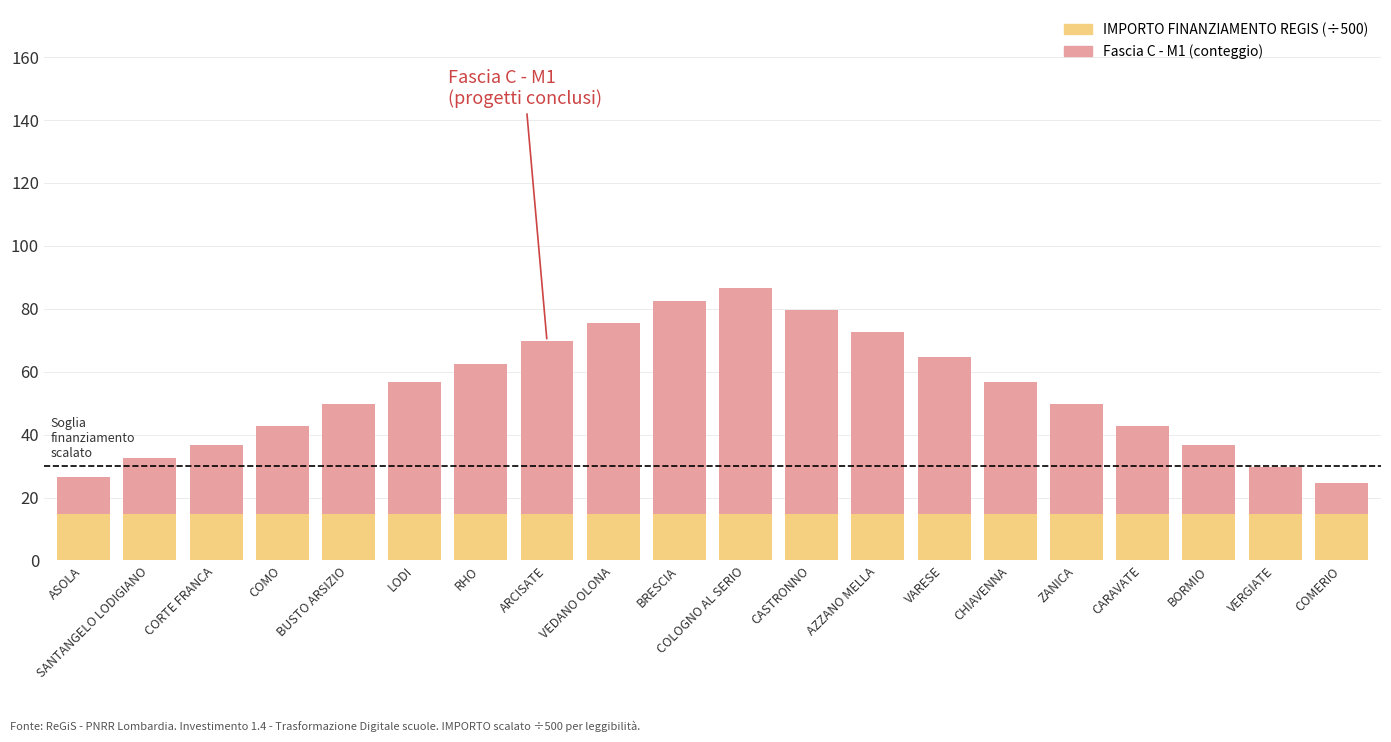

What is the total value across all series at COMO?

42.6